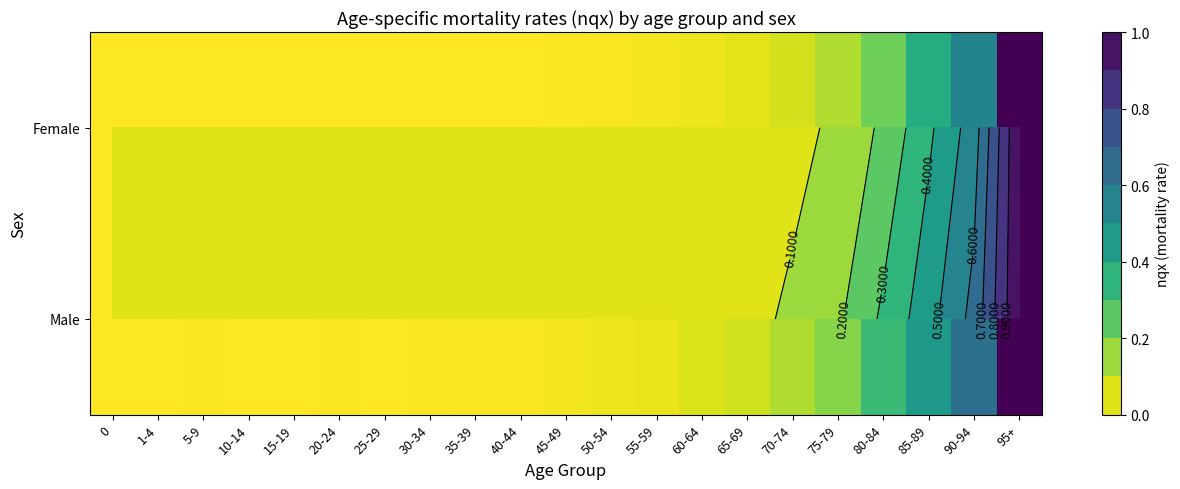

What is the sum of the Male values at 50-54 and 65-69?

0.1